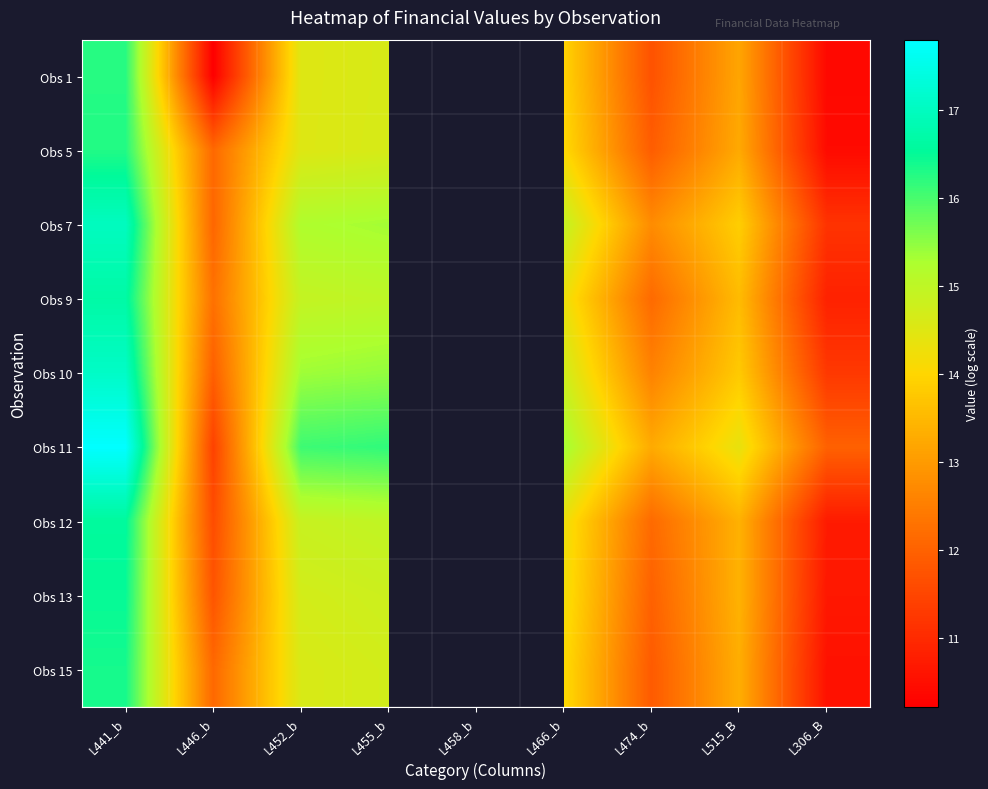

The value of Obs 10 at L474_b is 8.7. True or false?

False